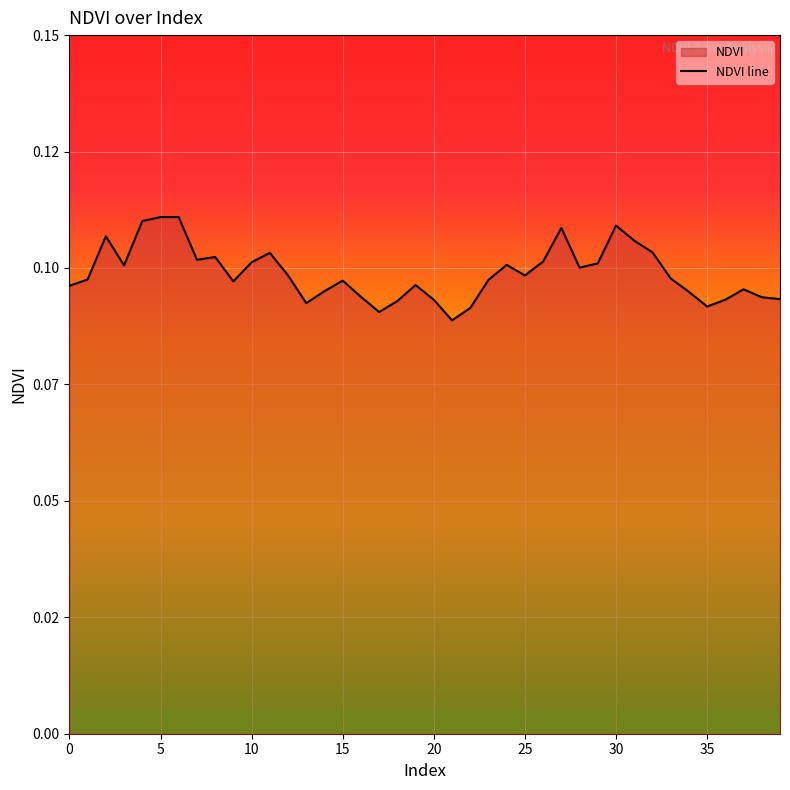

Which label corresponds to the smallest value in the chart?

21